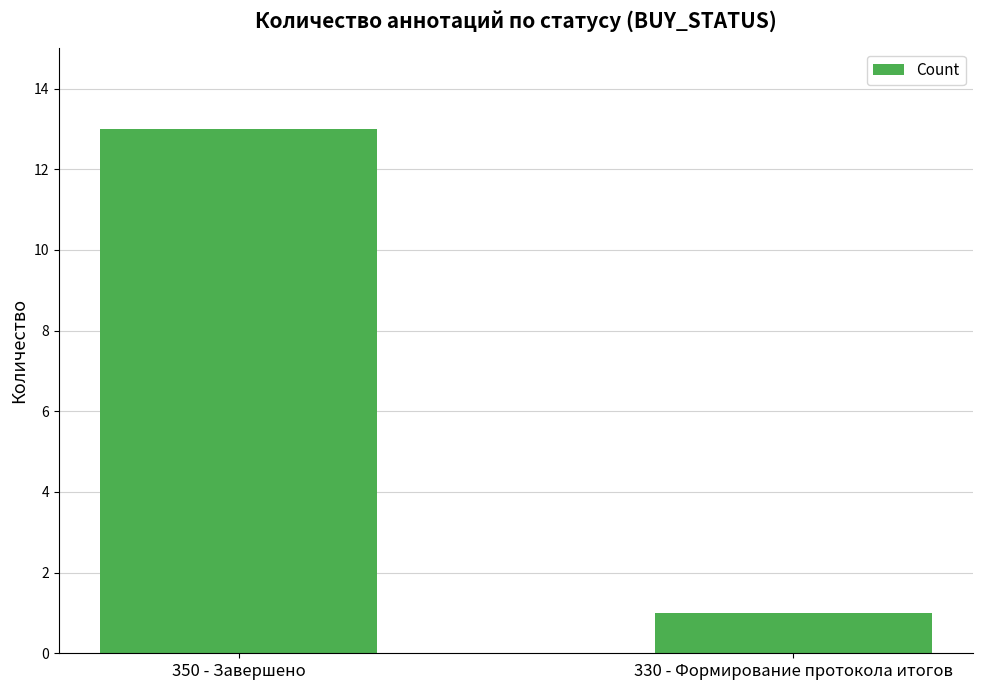

What is the value of the 2nd bar from the left?

1